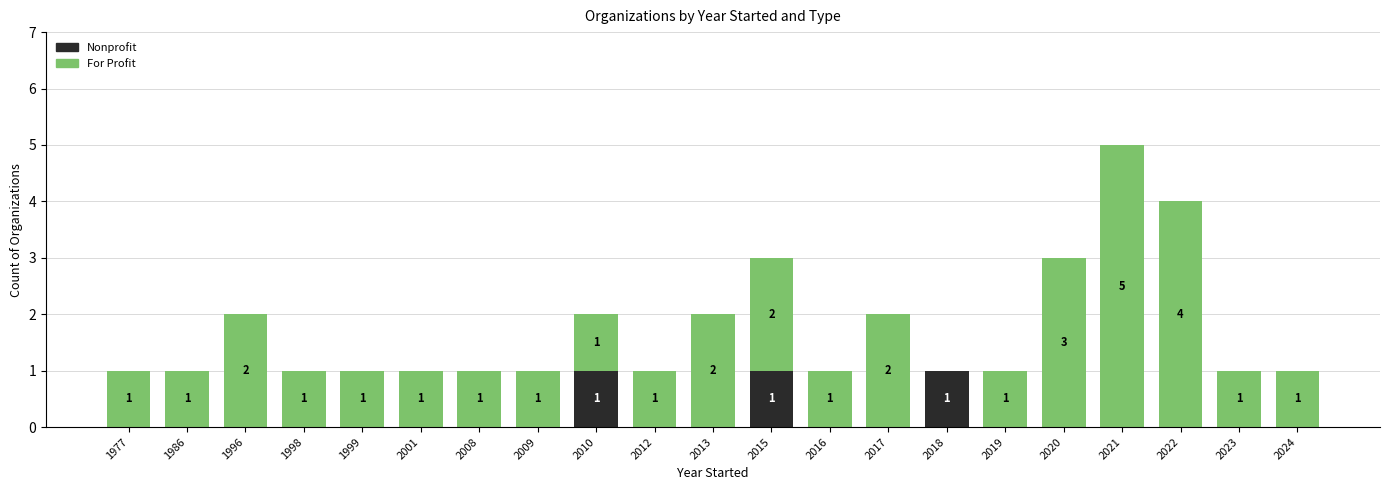

At which category is the sum across all series the highest?

2021